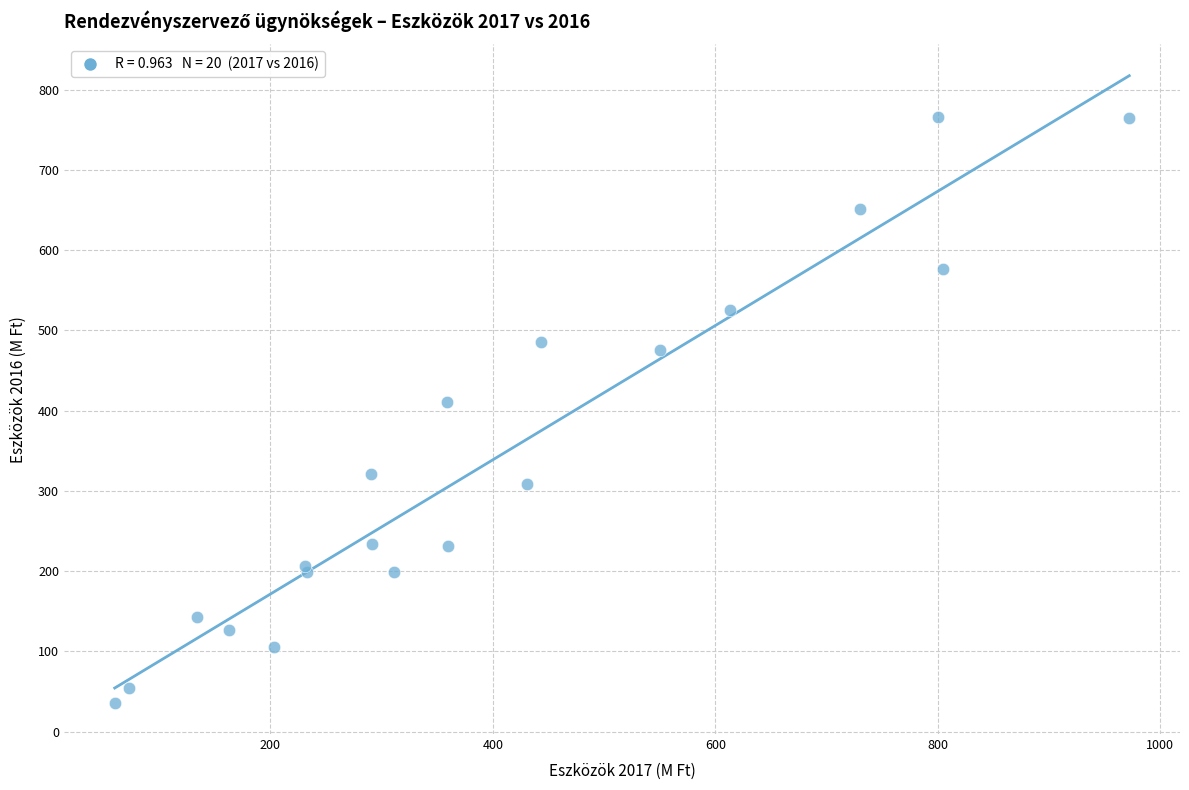

What Y value in the scatter plot is closest to 401?

411